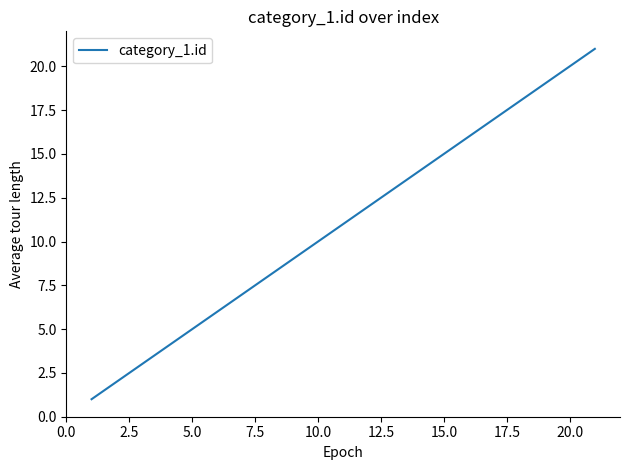

What is the greatest value displayed?

21